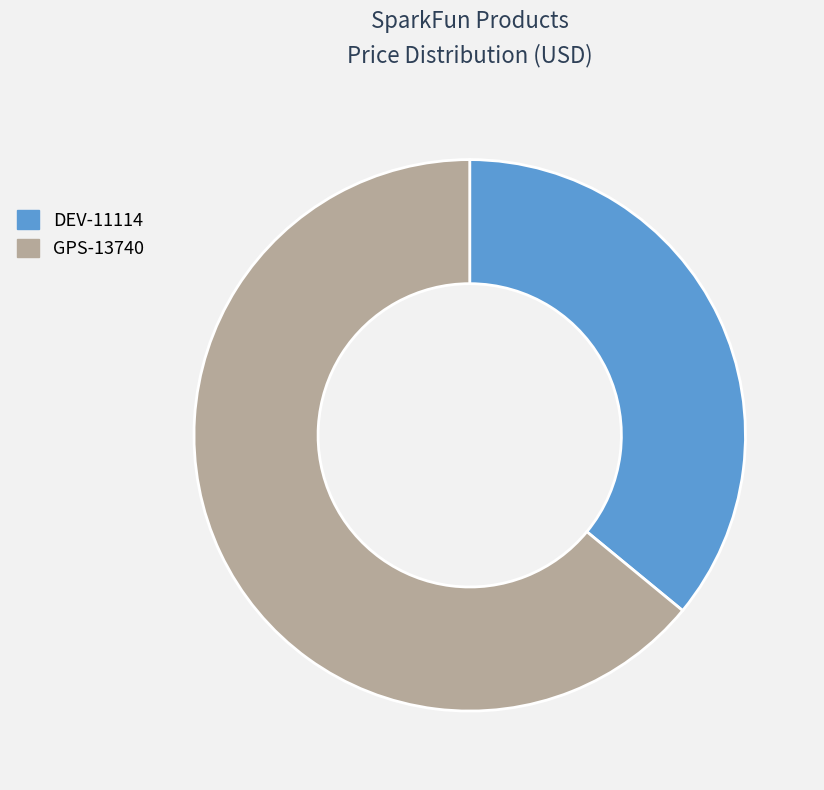

Does GPS-13740 account for over 50% of the chart?

Yes